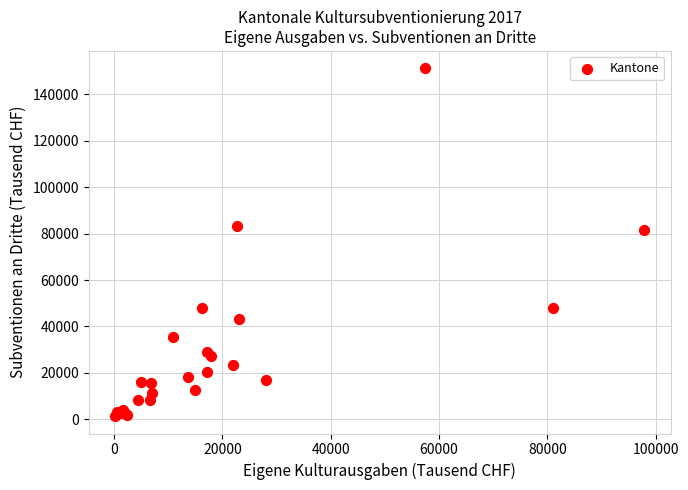

What Y value in the scatter plot is closest to 76293?

81502.7